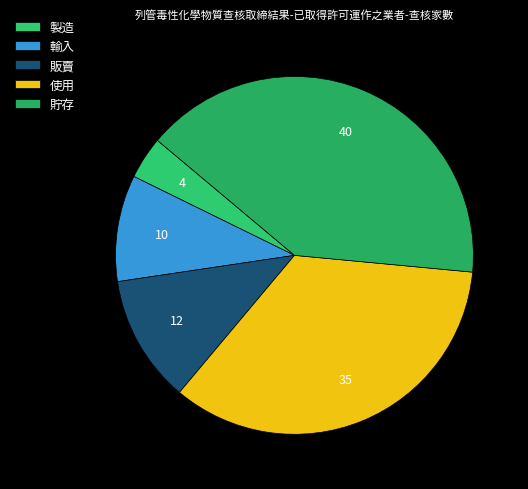

Rank the categories by value from lowest to highest.

製造, 輸入, 販賣, 使用, 貯存